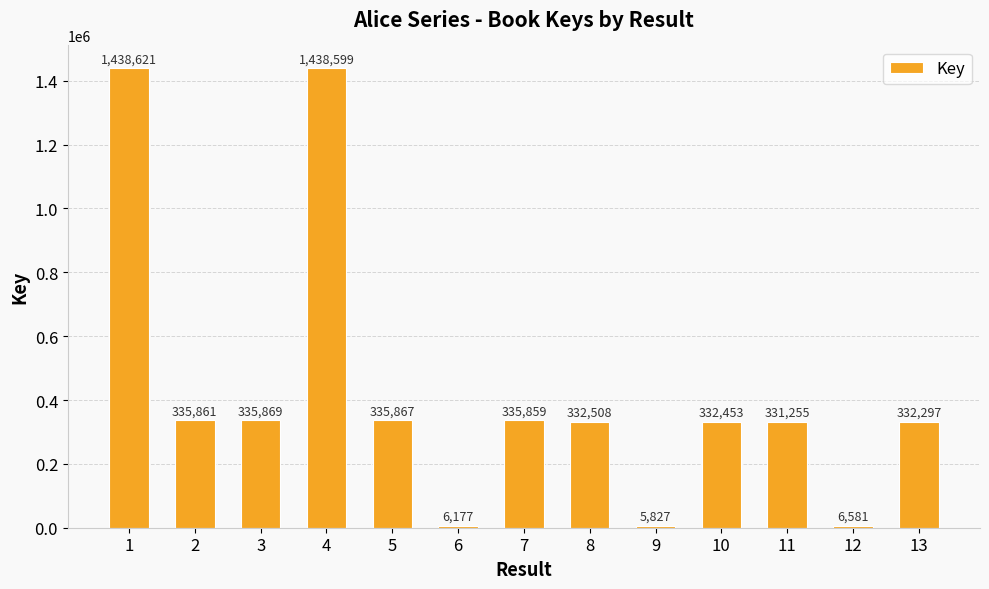

Where does the data first go above 332508?

1